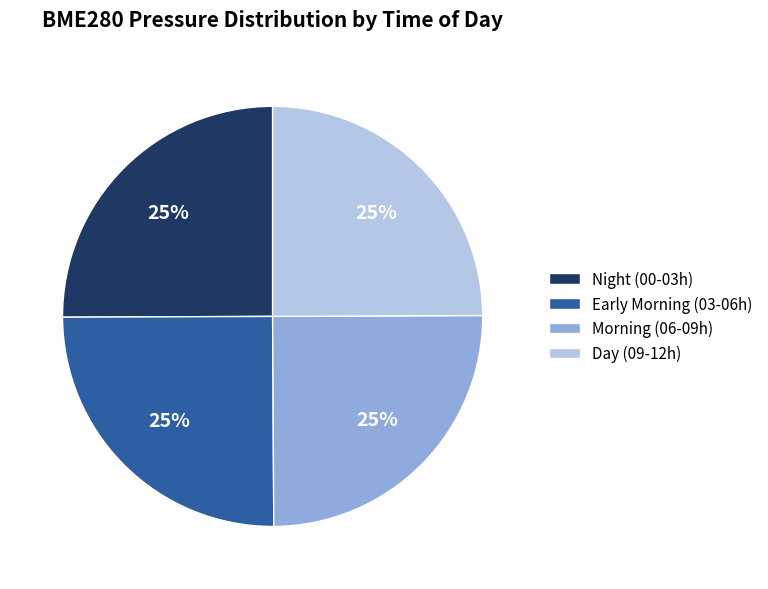

What is the ratio of the value at Early Morning (03-06h) to the value at Day (09-12h)?

1.0